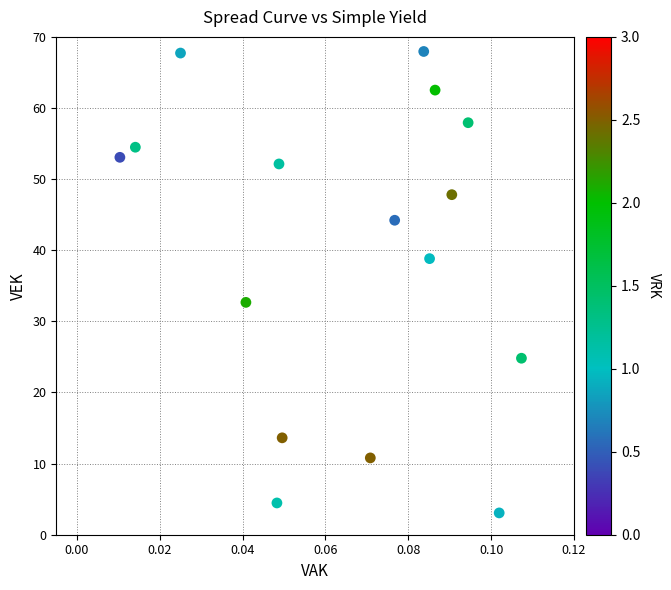

What Y value in the scatter plot is closest to 35?

32.7